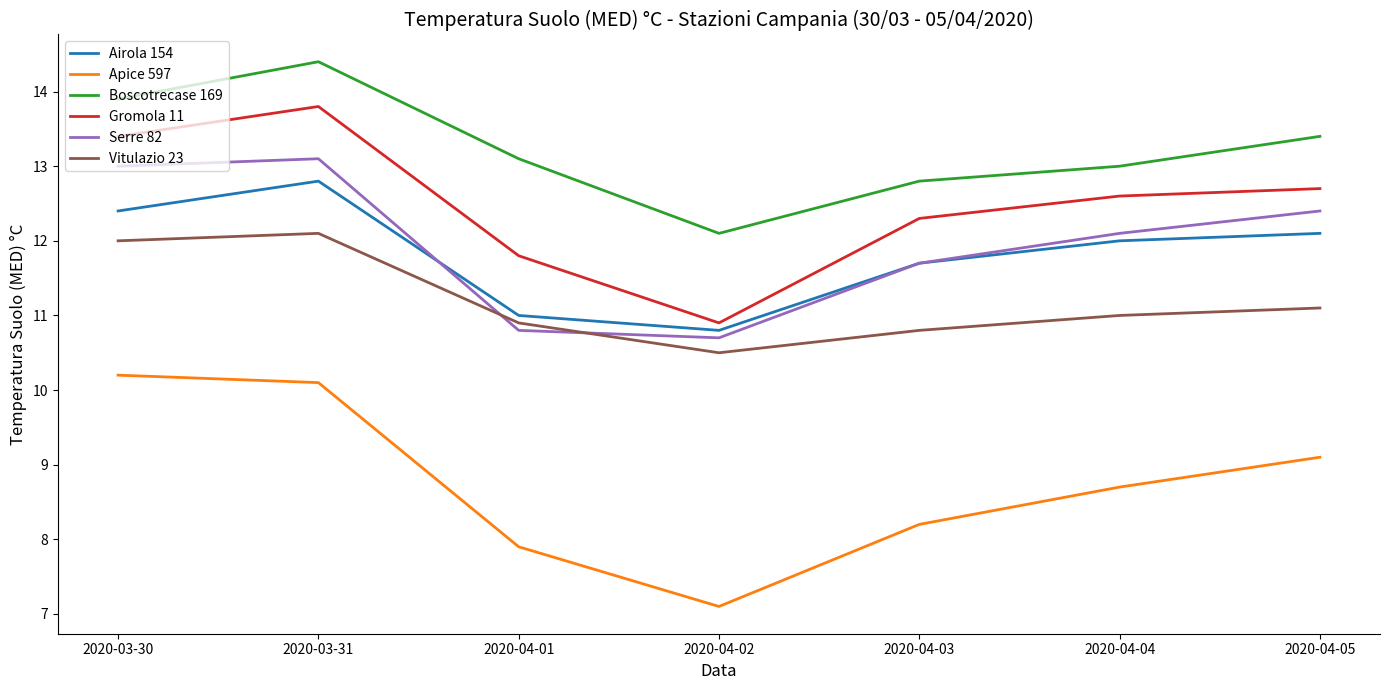

True or false: Vitulazio 23 and Boscotrecase 169 intersect in this chart.

False